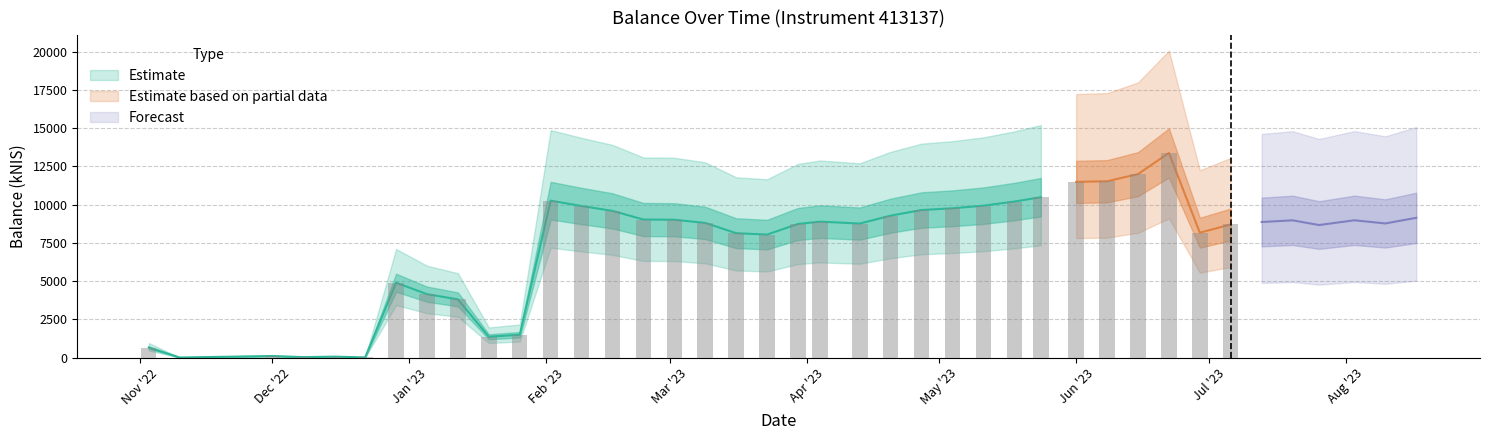

What is the ratio of the value at 2023-07-20 to the value at 2023-01-19?

6.6